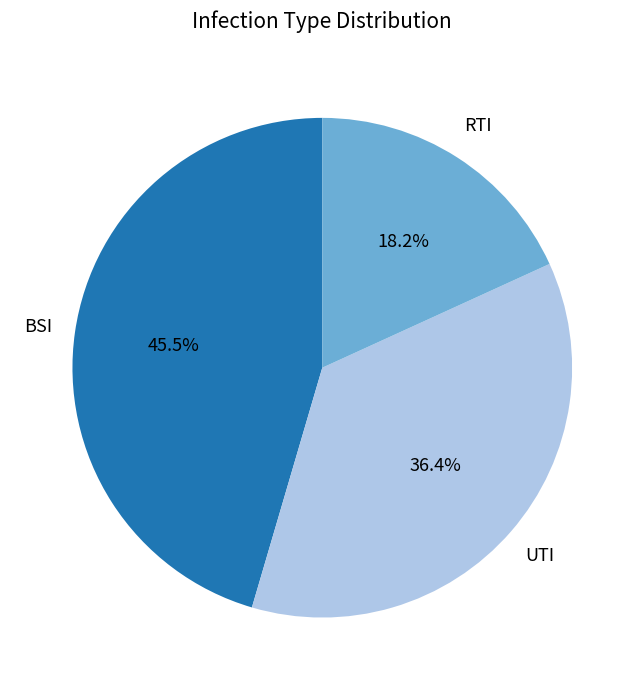

To the nearest percent, what is the difference between the largest and smallest slice percentages?

27%